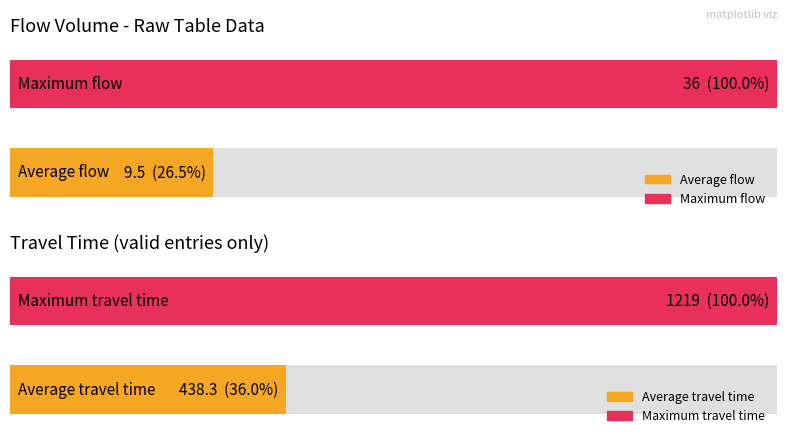

What is the maximum value shown in the chart?

1219